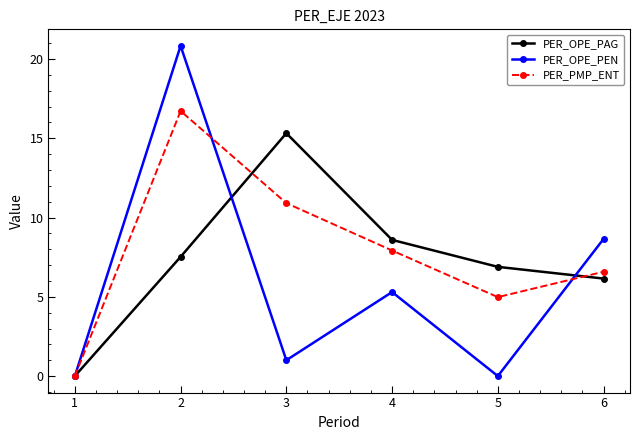

How many lines are shown in the chart?

3